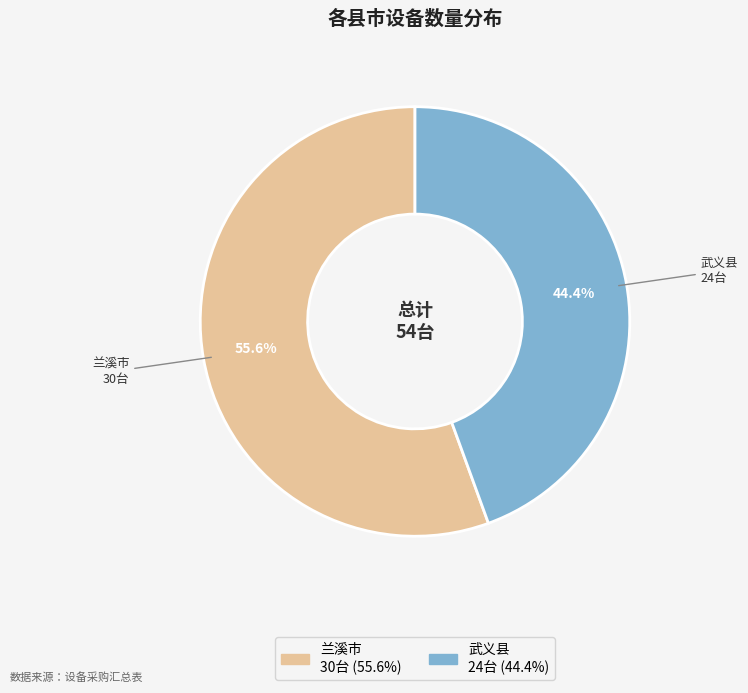

What portion of the pie excludes 兰溪市?

44.4%